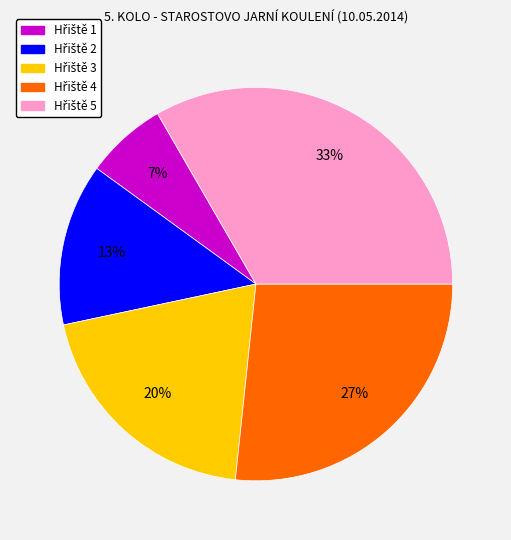

How many segments does this pie chart have?

5